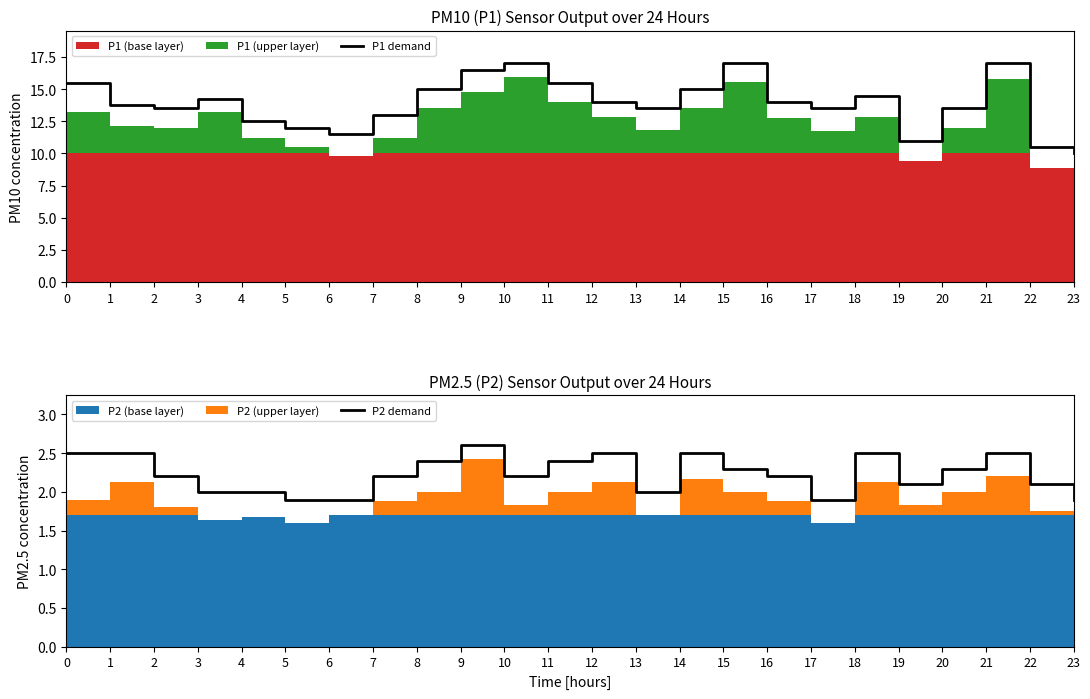

Which label corresponds to the largest value in the chart?

10